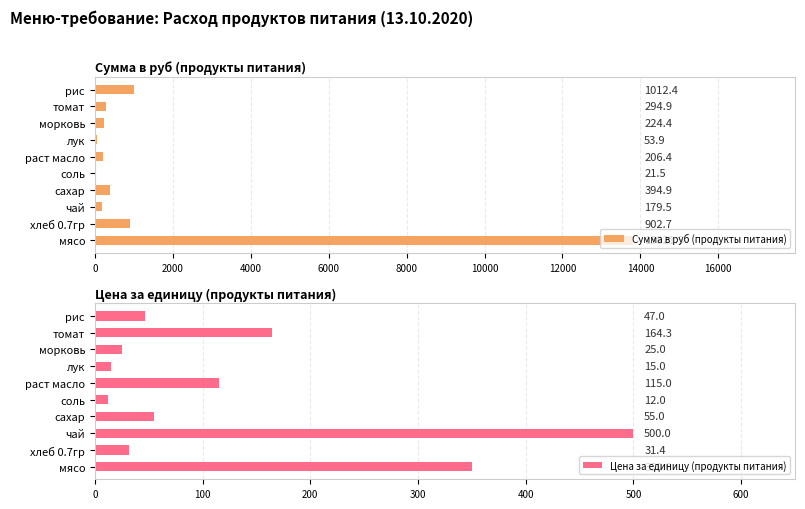

Does the chart contain any negative values?

No